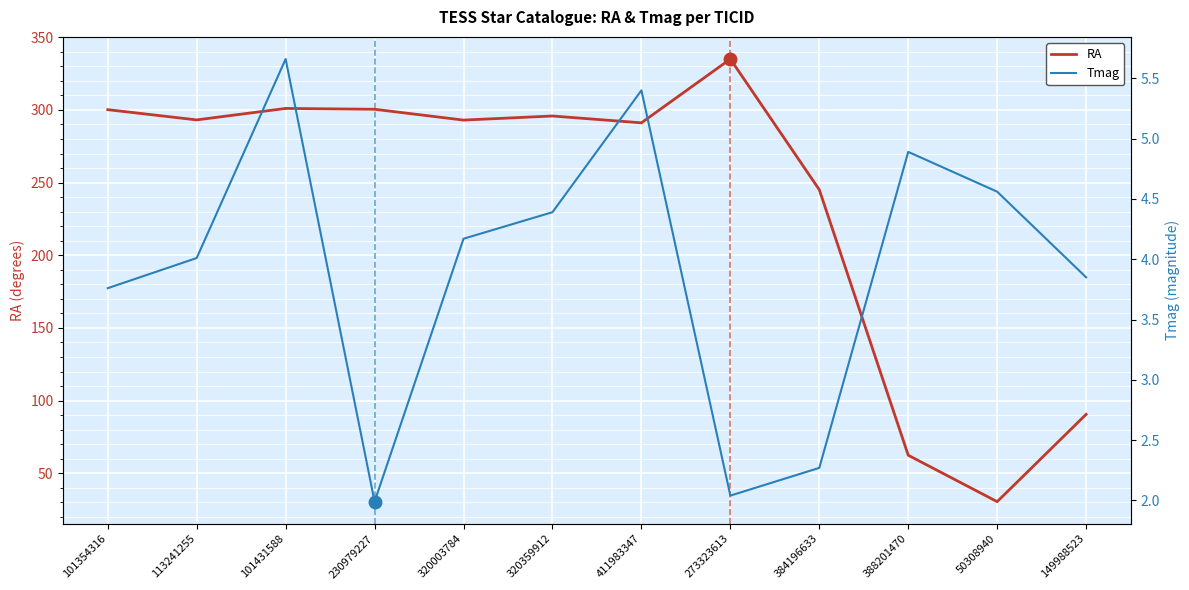

Reading left to right, list all the values displayed in this chart.

RA: 101354316=300.2	113241255=293.1	101431588=301.0	230979227=300.4	320003784=293.0	320359912=295.8	411983347=291.1	273323613=335.0	384196633=245.1	388201470=62.4	50308940=30.5	149988523=90.5
Tmag: 101354316=3.8	113241255=4.0	101431588=5.7	230979227=2.0	320003784=4.2	320359912=4.4	411983347=5.4	273323613=2.0	384196633=2.3	388201470=4.9	50308940=4.6	149988523=3.9